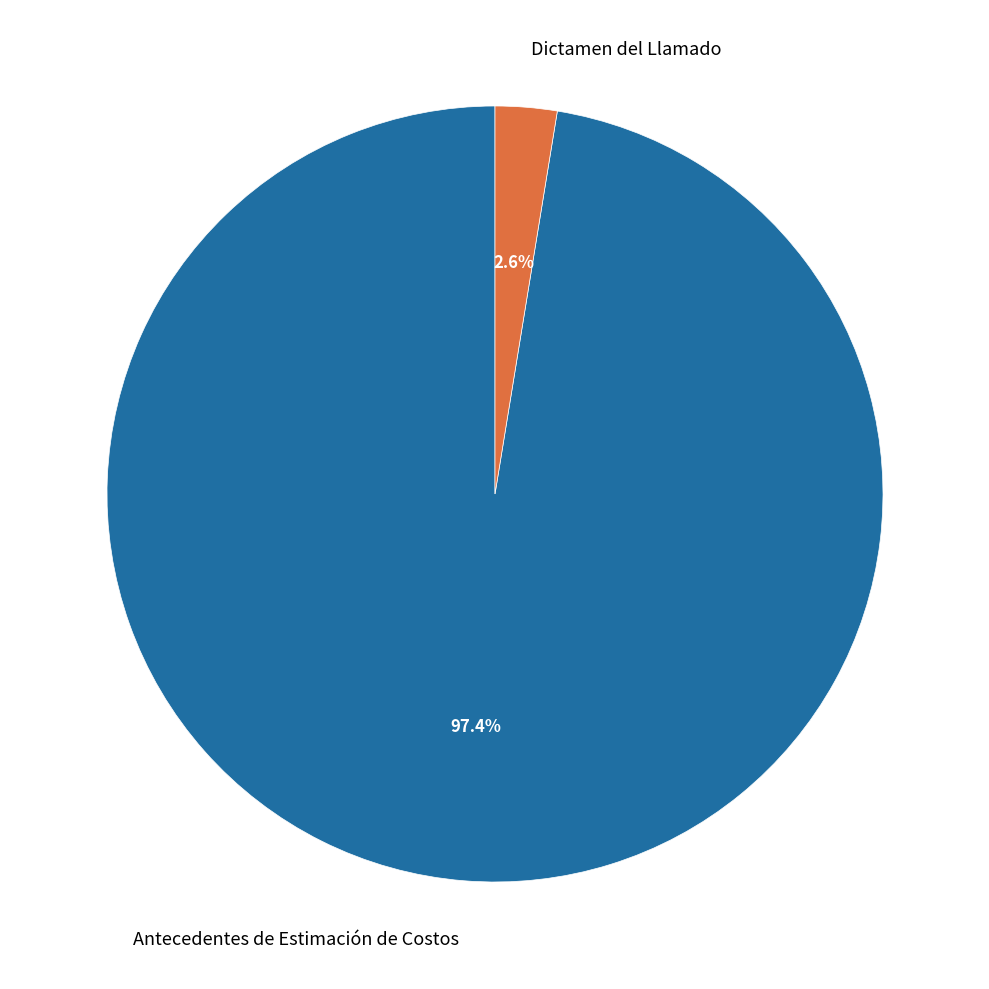

How much of the chart is everything except Dictamen del Llamado?

97.4%